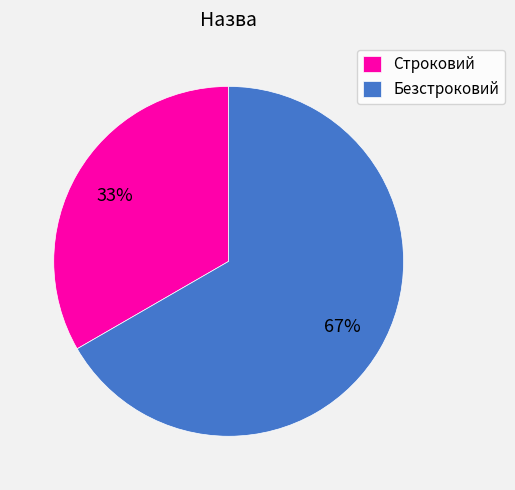

To the nearest percent, what percentage of the pie is Строковий?

33%